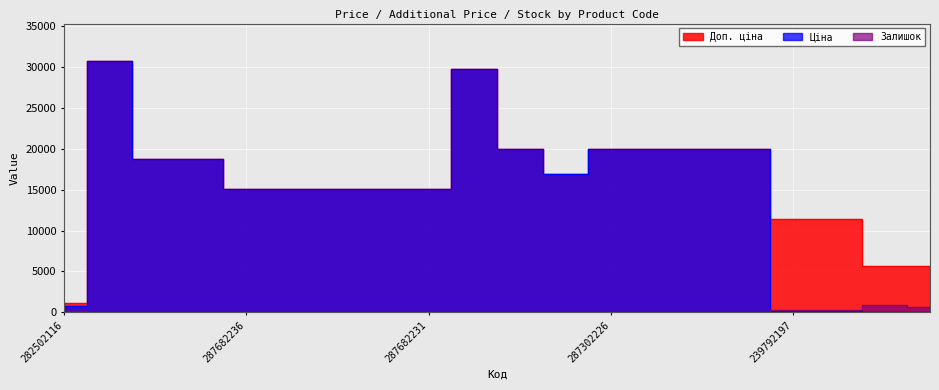

Reading right to left, extract all data points from this chart.

Ціна: 239752196=57.0	239752197=57.0	239792196=114.1	239792197=114.1	287301833=19964.2	287302224=19964.2	287302225=19964.2	287302226=19964.2	287292222=16976.3	287302223=19964.2	287702232=29747.2	287682231=15120.0	287682233=15120.0	287682234=15120.0	287682235=15120.0	287682236=15120.0	287692231=18796.8	287692233=18796.8	287712232=30717.1	282502116=818.5
Доп. ціна: 239752196=5705.0	239752197=5705.0	239792196=11410.0	239792197=11410.0	287301833=19964.2	287302224=19964.2	287302225=19964.2	287302226=19964.2	287292222=16976.3	287302223=19964.2	287702232=29747.2	287682231=15120.0	287682233=15120.0	287682234=15120.0	287682235=15120.0	287682236=15120.0	287692231=18796.8	287692233=18796.8	287712232=30717.1	282502116=1109.2
Залишок: 239752196=698.0	239752197=845.0	239792196=290.0	239792197=289.0	287301833=0.0	287302224=3.0	287302225=5.0	287302226=0.0	287292222=2.0	287302223=7.0	287702232=0.0	287682231=0.0	287682233=0.0	287682234=0.0	287682235=0.0	287682236=0.0	287692231=0.0	287692233=0.0	287712232=0.0	282502116=125.0